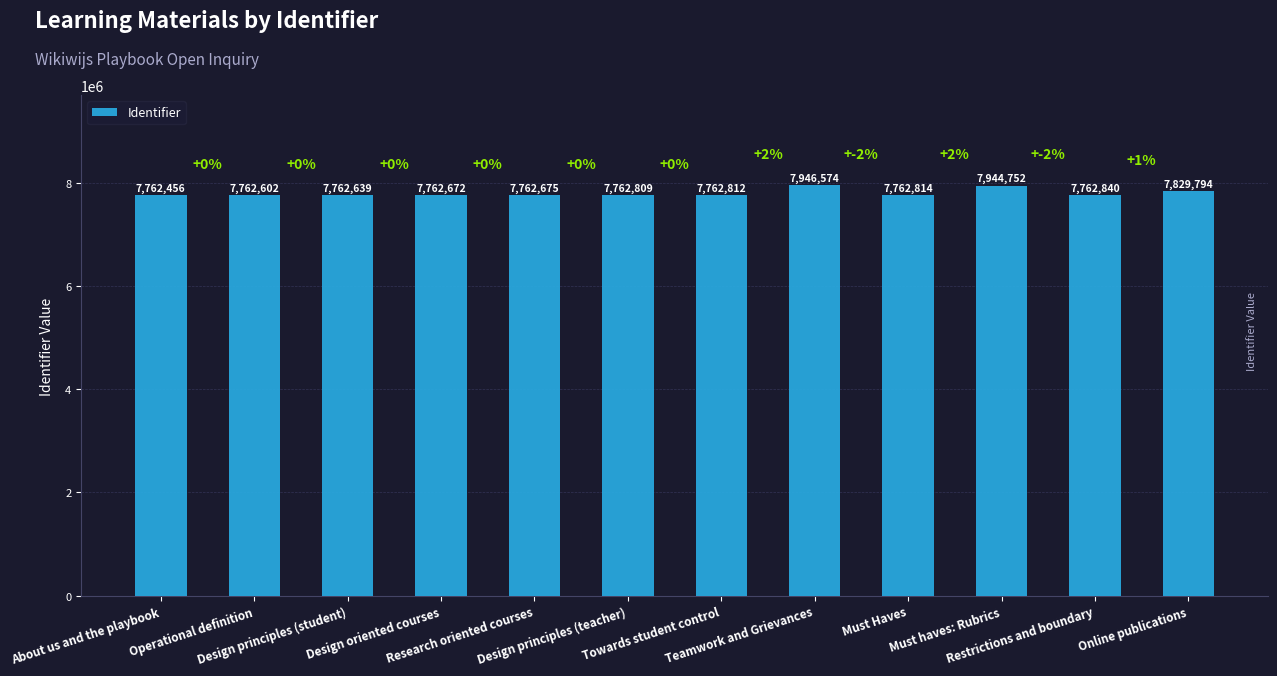

What is the minimum value shown in the chart?

7762456